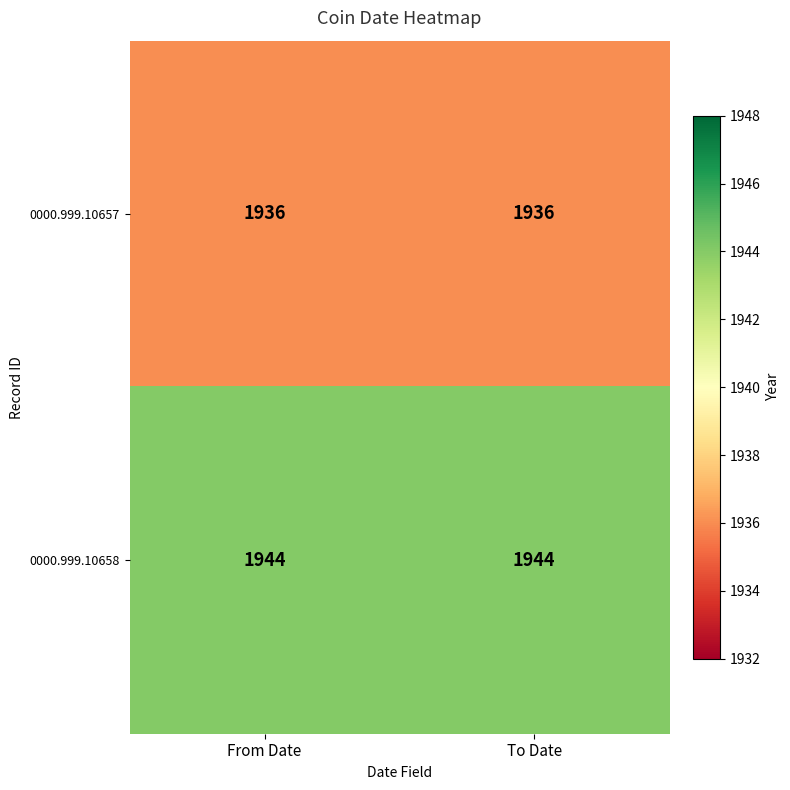

How many categories are shown in the chart?

2